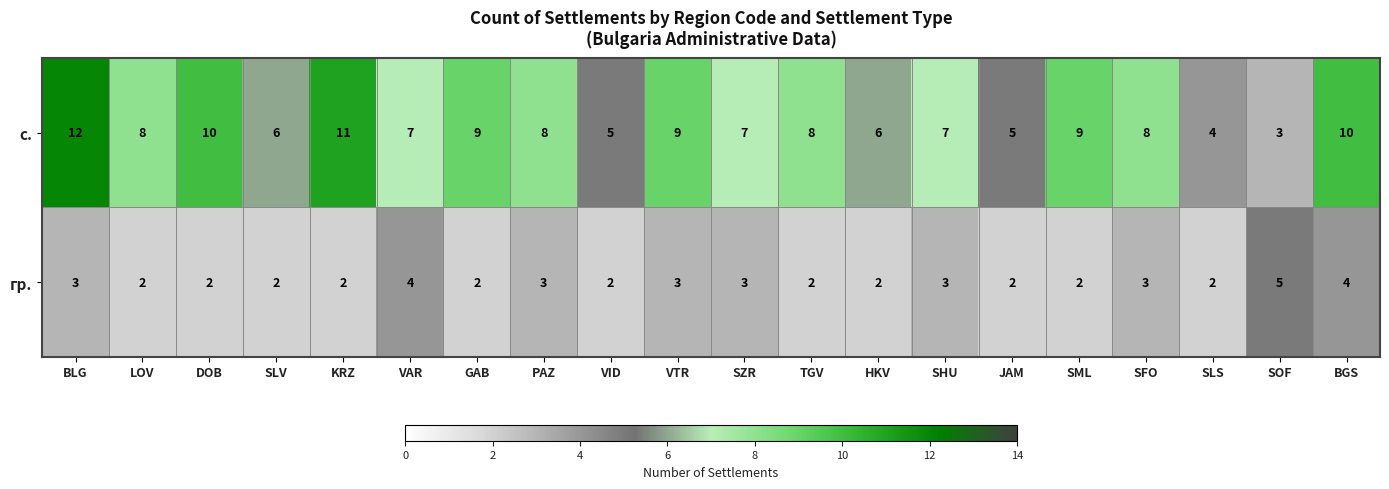

Rank the series by their average value, from highest to lowest.

с., гр.